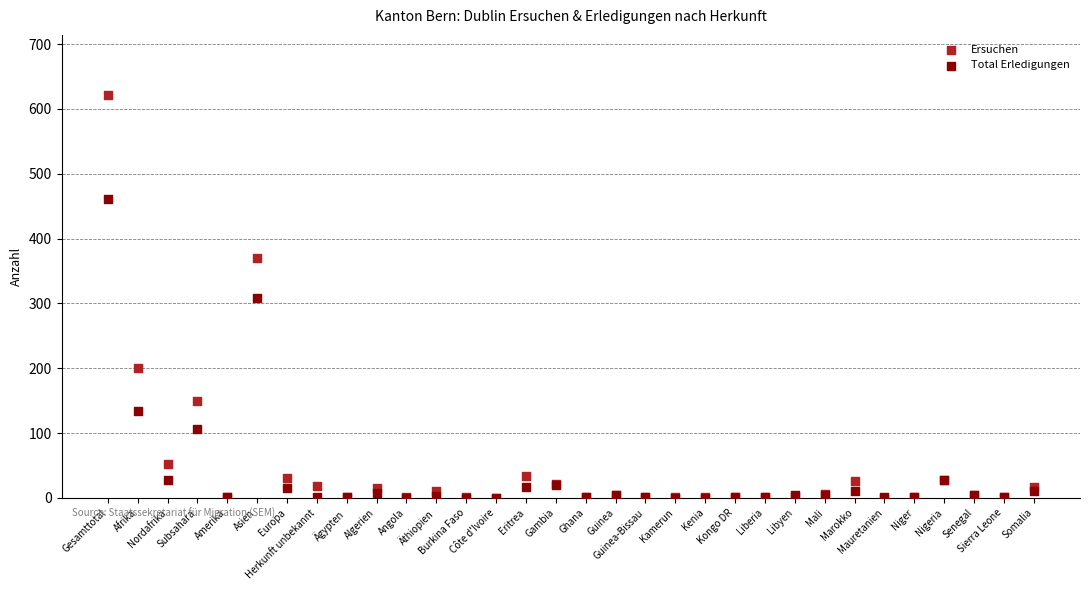

In the Total Erledigungen series, what Y value is closest to 230?

308